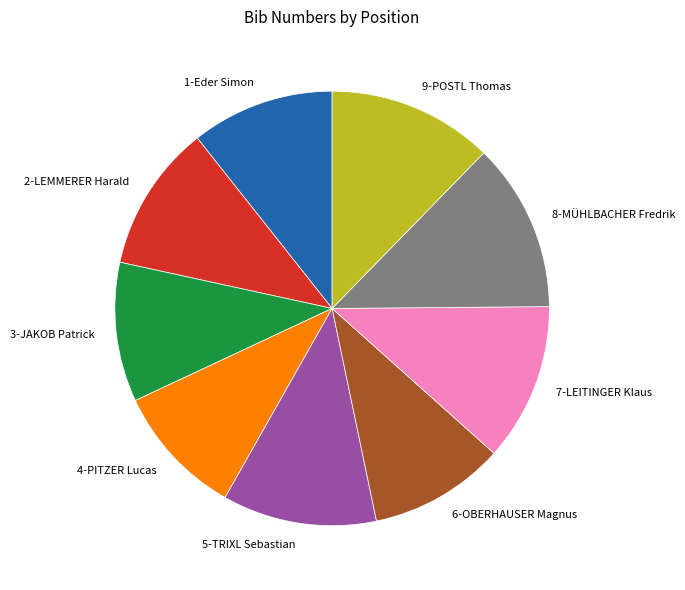

Approximately how many times larger is the value at 6-OBERHAUSER Magnus compared to 9-POSTL Thomas?

0.8